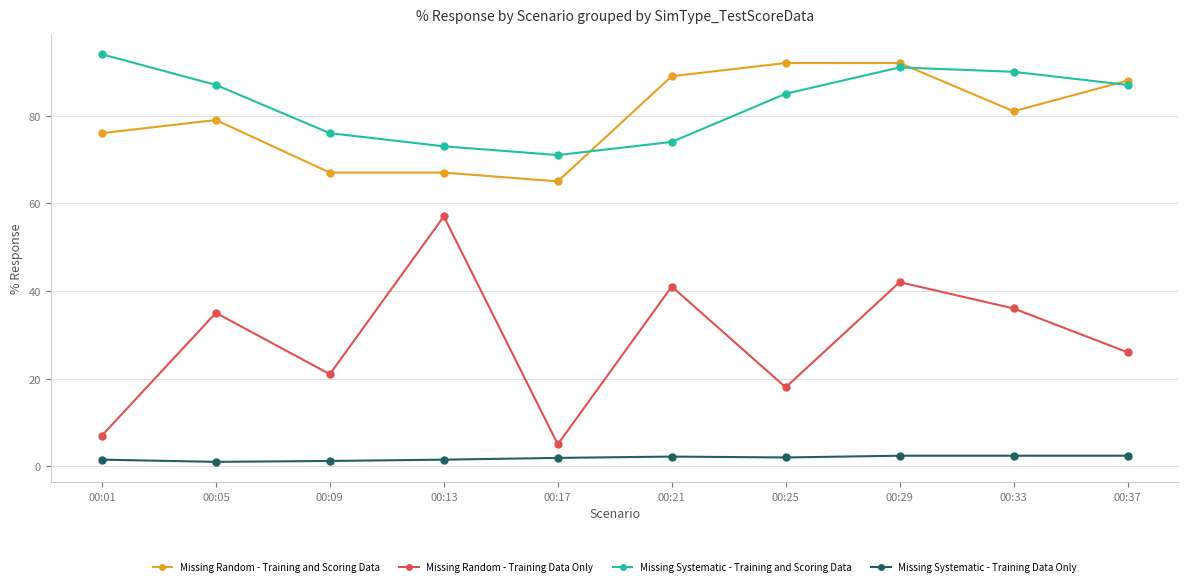

The value of Missing Random - Training Data Only at 00:13 is 57.0. True or false?

True